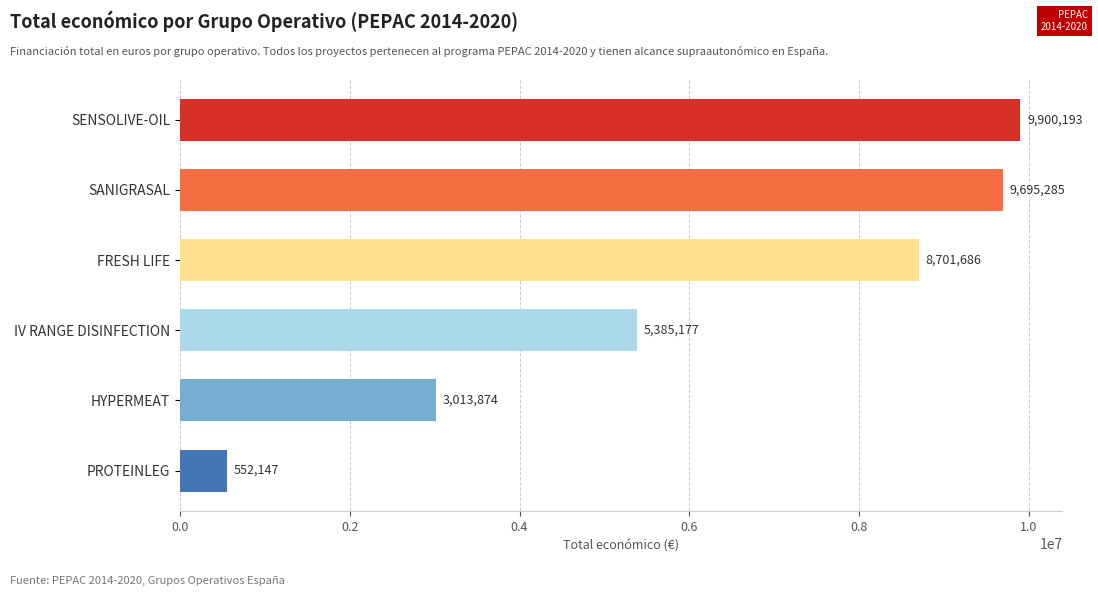

What is the average value?

6208060